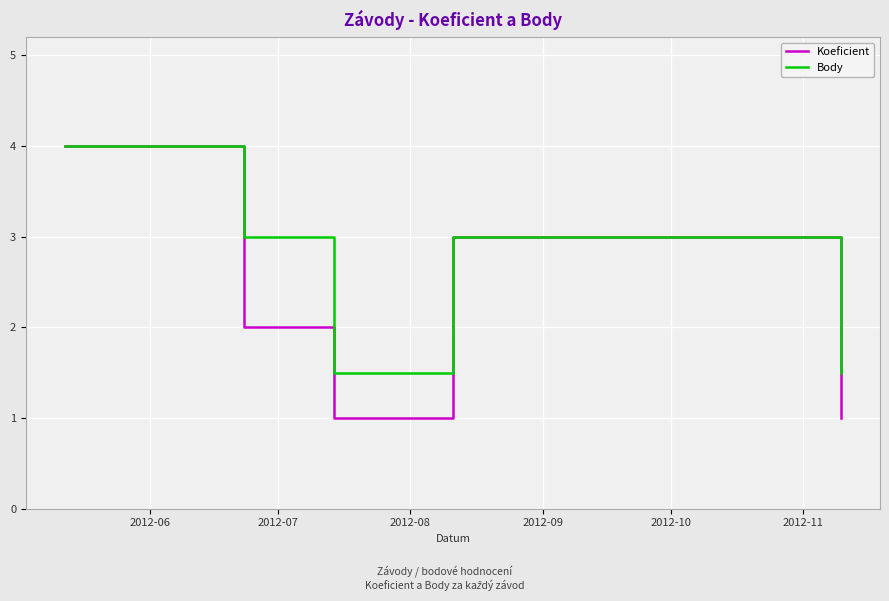

Which series has the largest total across all categories?

Body